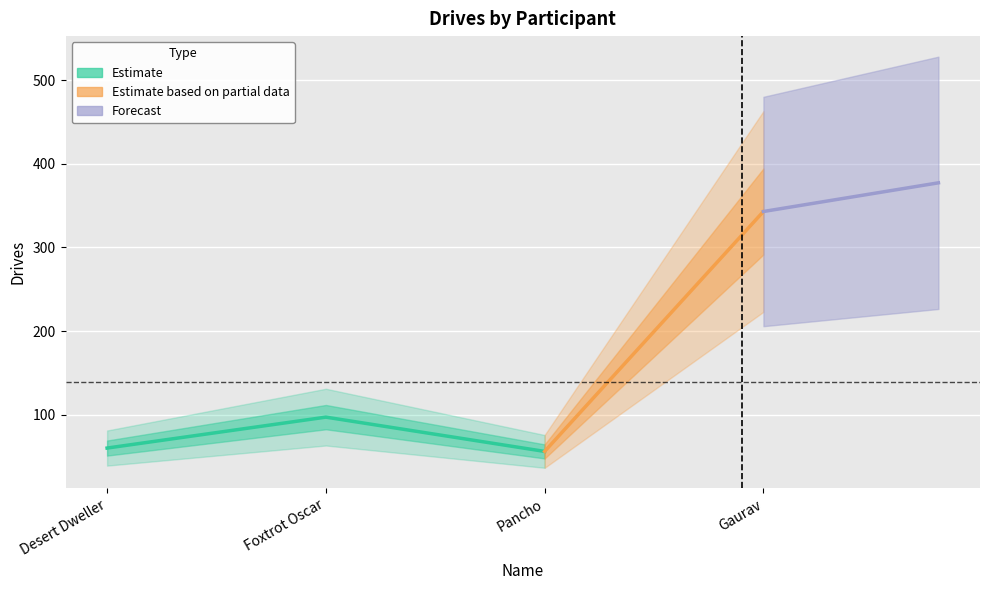

How many points are higher than both their immediate neighbors (excluding endpoints)?

1